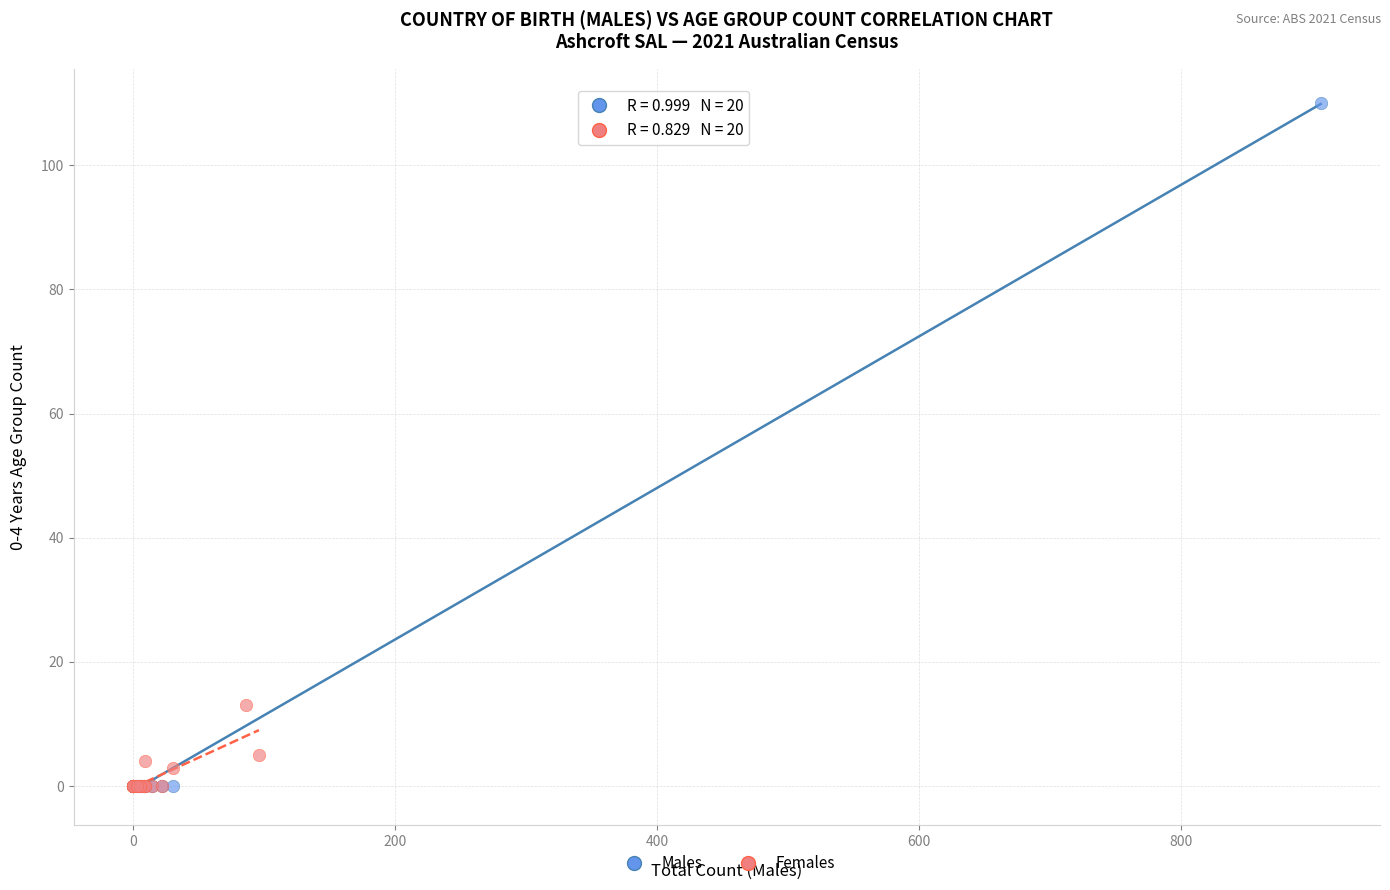

Which series has the widest spread of Y values?

Males